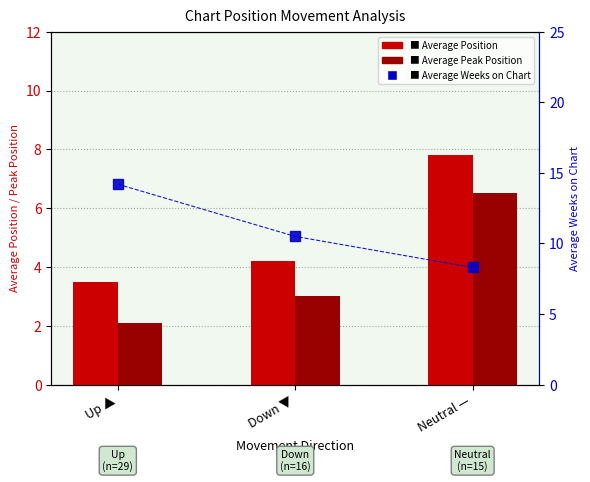

Where is Average Weeks on Chart nearest to the value 11?

Down ▼